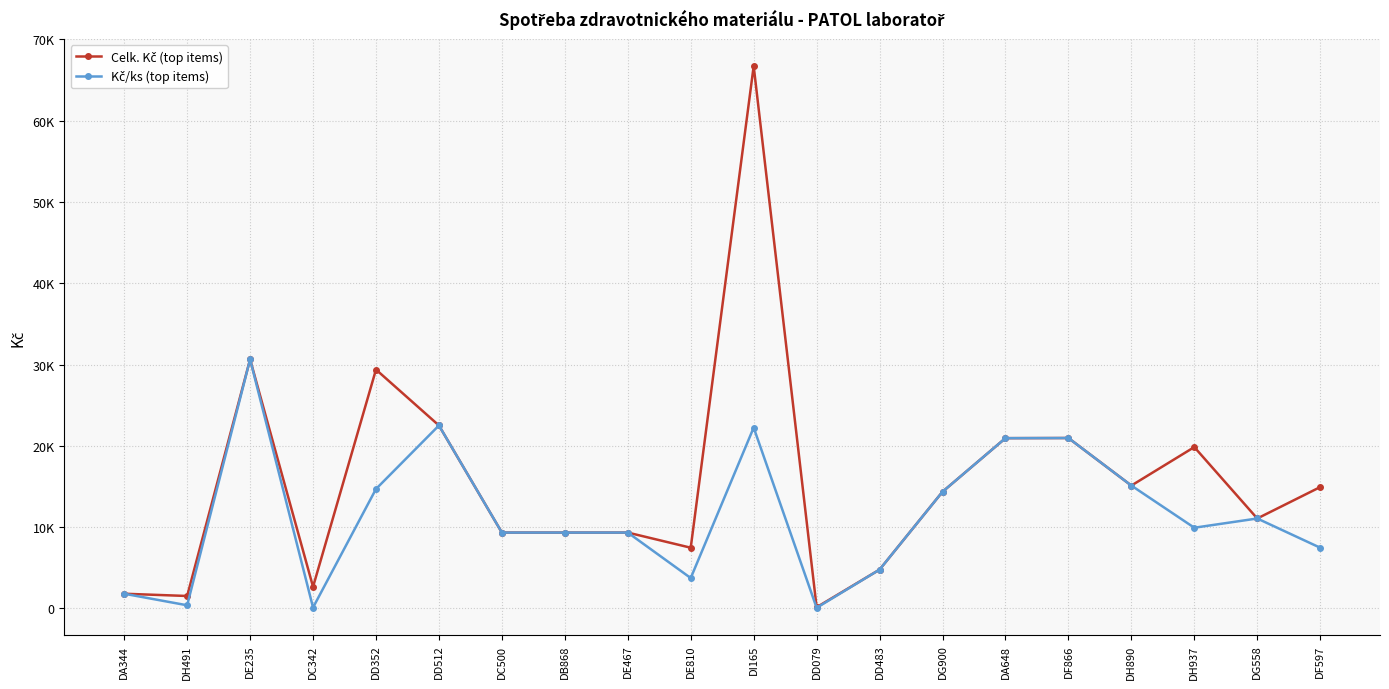

Rank the series at DI165 from lowest to highest value.

Kč/ks (top items), Celk. Kč (top items)